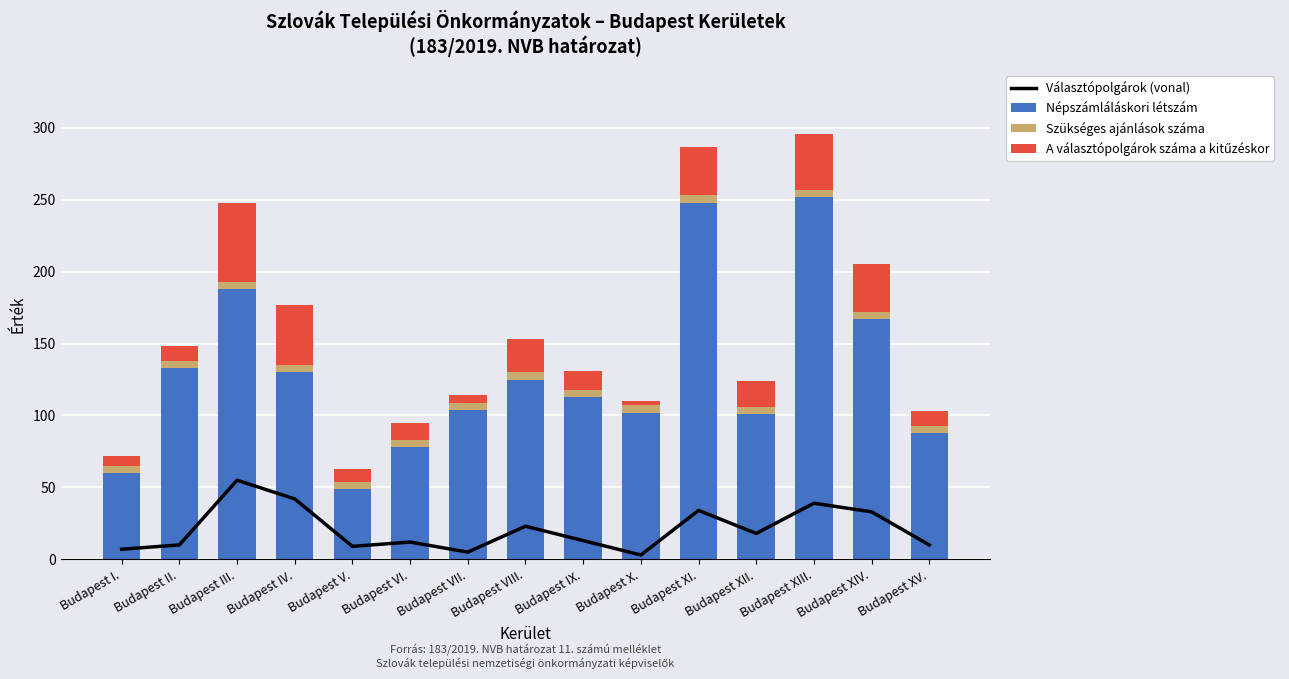

The Választópolgárok (vonal) series shows 15 at Budapest V.. True or false?

False